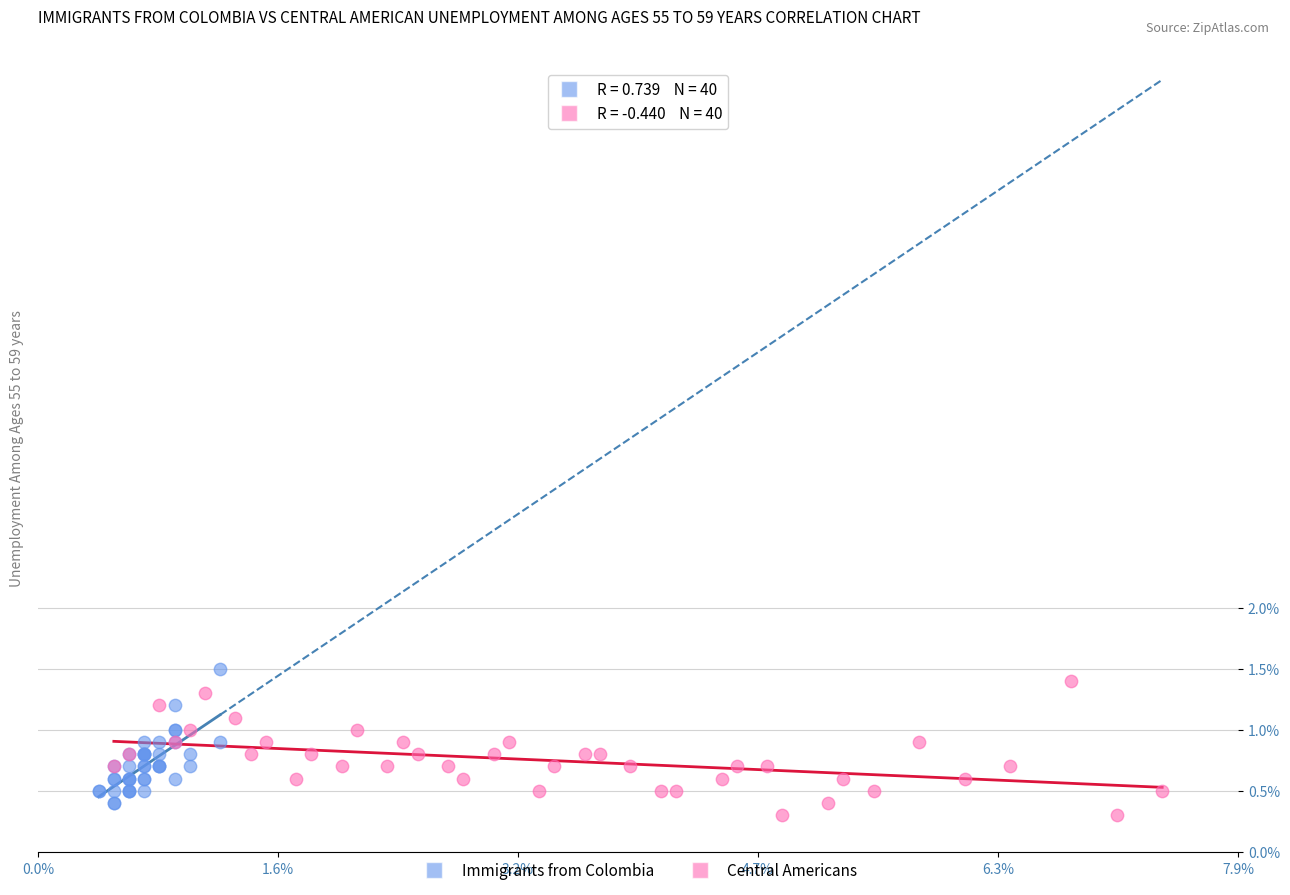

Which series reaches the maximum Y coordinate?

Immigrants from Colombia